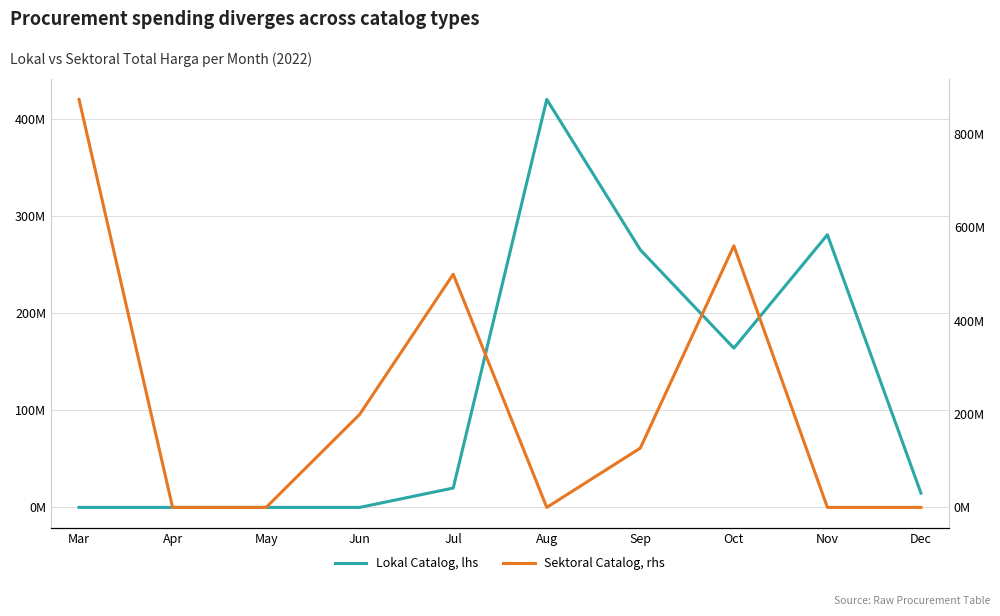

Read the Sektoral Catalog, rhs value at Mar.

873608475